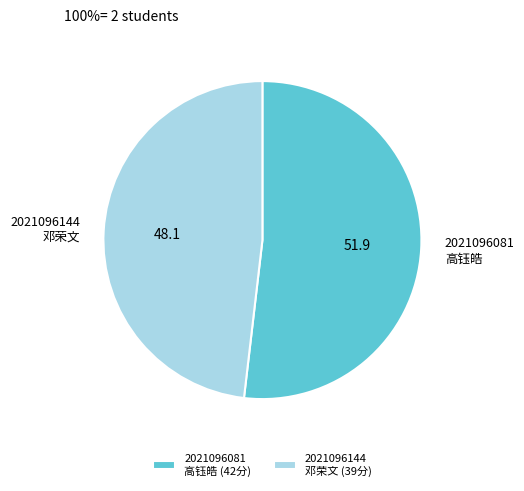

True or false: 2021096081 高钰皓 accounts for 40% of the total.

False